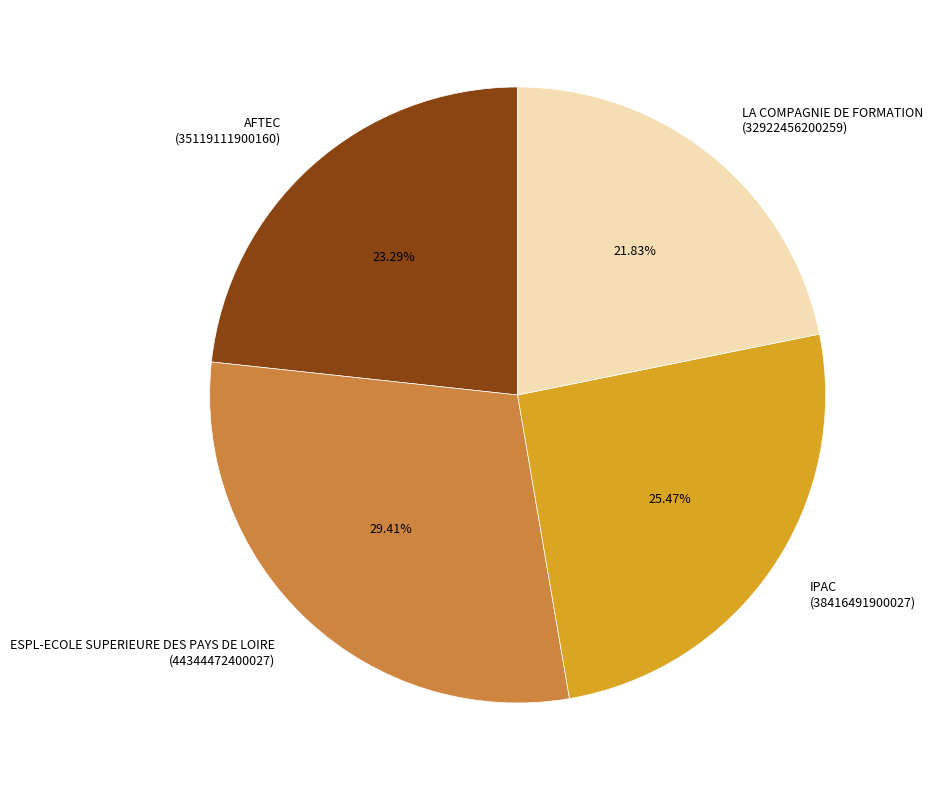

To the nearest percent, what is the average slice percentage?

25%